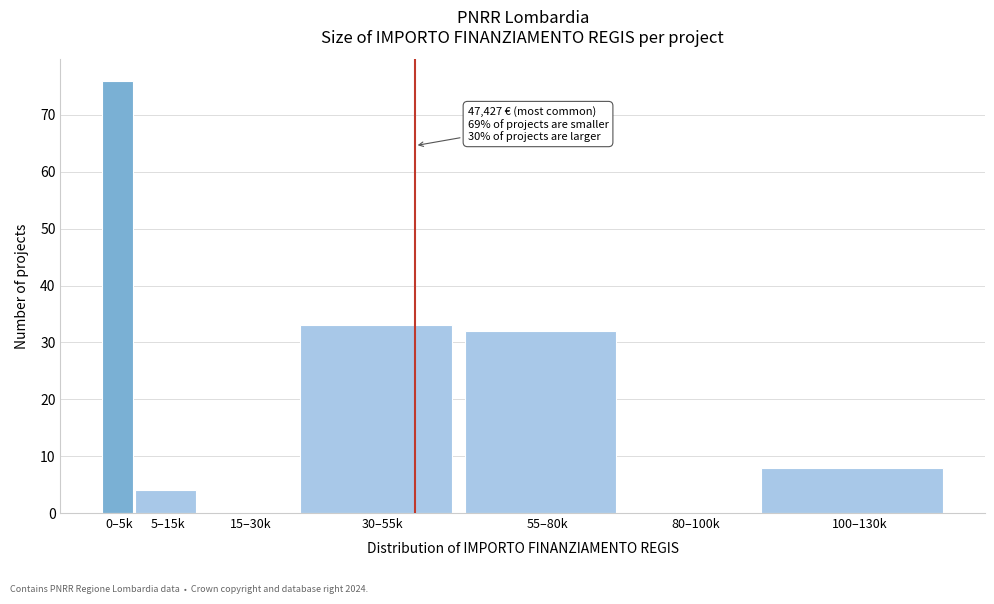

Reading right to left, extract all data points from this chart.

100–130k=8	80–100k=0	55–80k=32	30–55k=33	15–30k=0	5–15k=4	0–5k=76